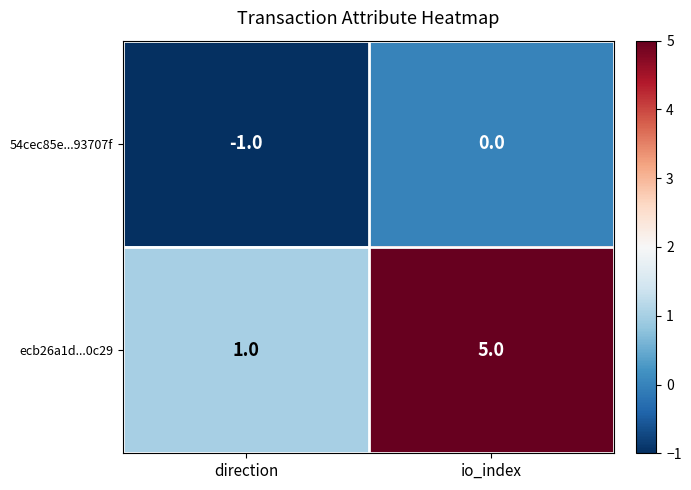

Is it true that ecb26a1d...0c29 equals 1 at direction?

True